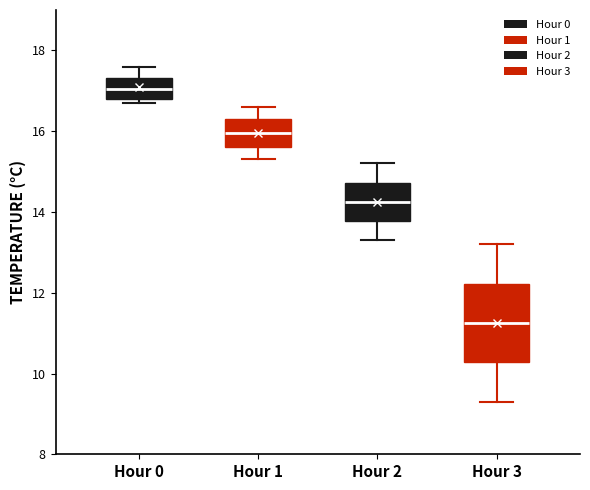

Reading left to right, transcribe this box plot: for each box, give where its median line is, the range the box spans, and where its two whiskers end, as read against the y-axis. The values are not printed on the chart, so give them approximately, as read against the axis.

Hour 0: median 17.0, box 16.8 to 17.4, whiskers 16.8 (just below the box's lower edge) to 17.6
Hour 1: median 16.0, box 15.6 to 16.4, whiskers 15.4 to 16.6
Hour 2: median 14.2, box 13.8 to 14.8, whiskers 13.4 to 15.2
Hour 3: median 11.2, box 10.2 to 12.2, whiskers 9.4 to 13.2